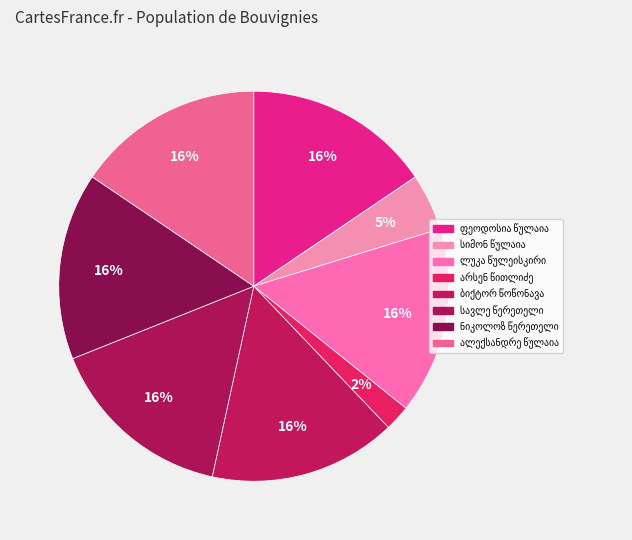

To the nearest percent, what percentage of the pie is სიმონ წულაია?

5%